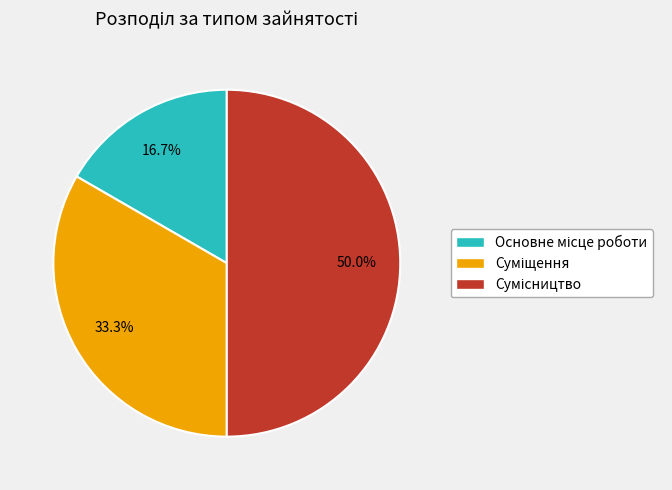

Is the sum of Суміщення and Основне місце роботи greater than half?

No